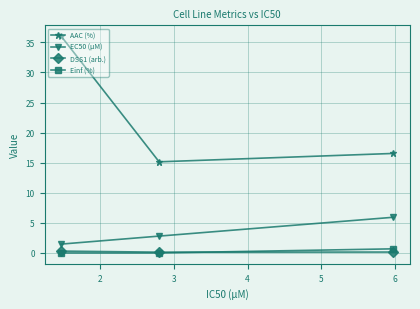

What is the highest value of the AAC (%) series?

36.0